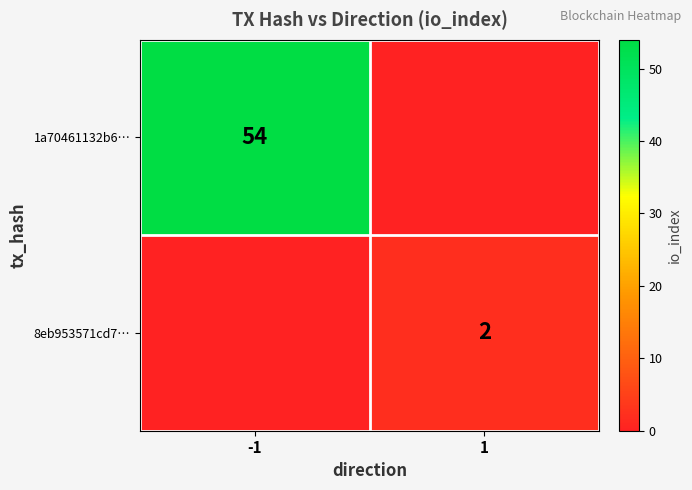

True or false: 8eb953571cd7… has a value of 2 at 1.

True